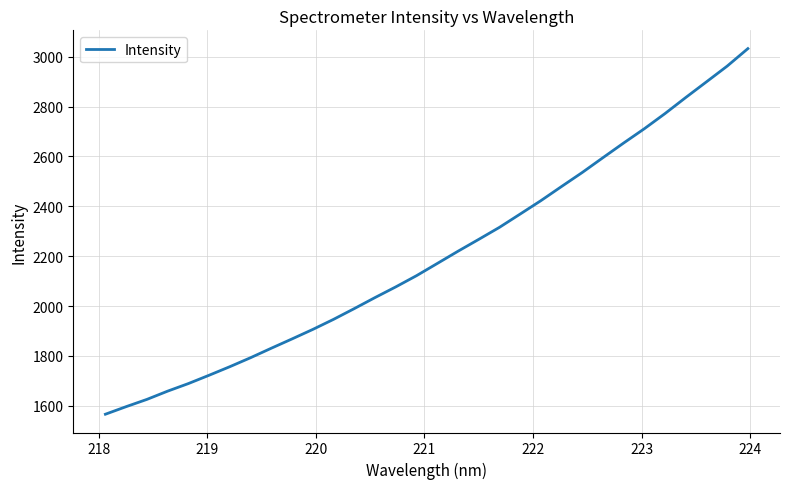

What is the maximum value shown in the chart?

3032.4